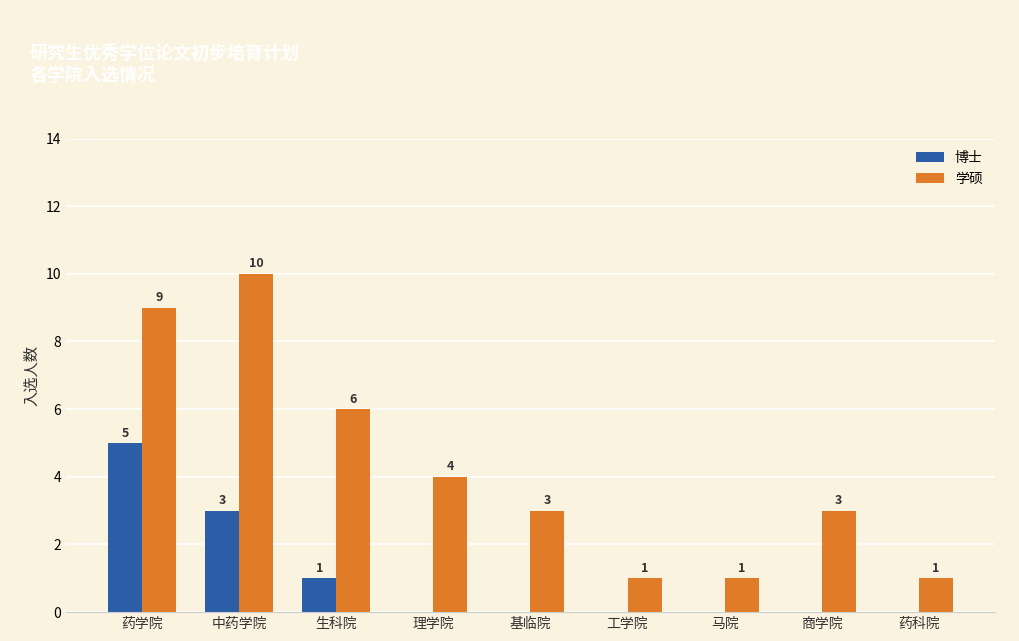

Is the value of 博士 at 生科院 greater than the value of 学硕 at 基临院?

No